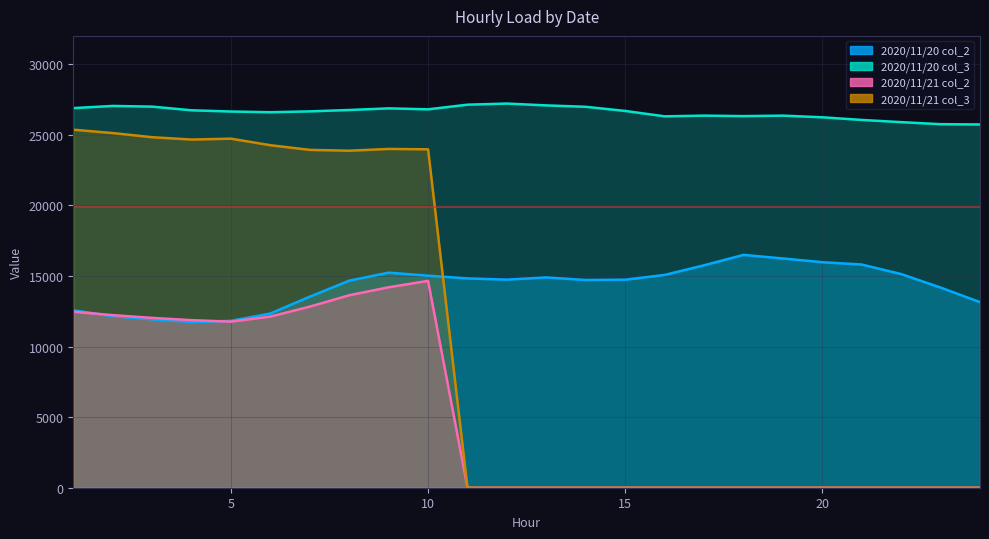

At how many categories does at least one series exceed 11982?

24